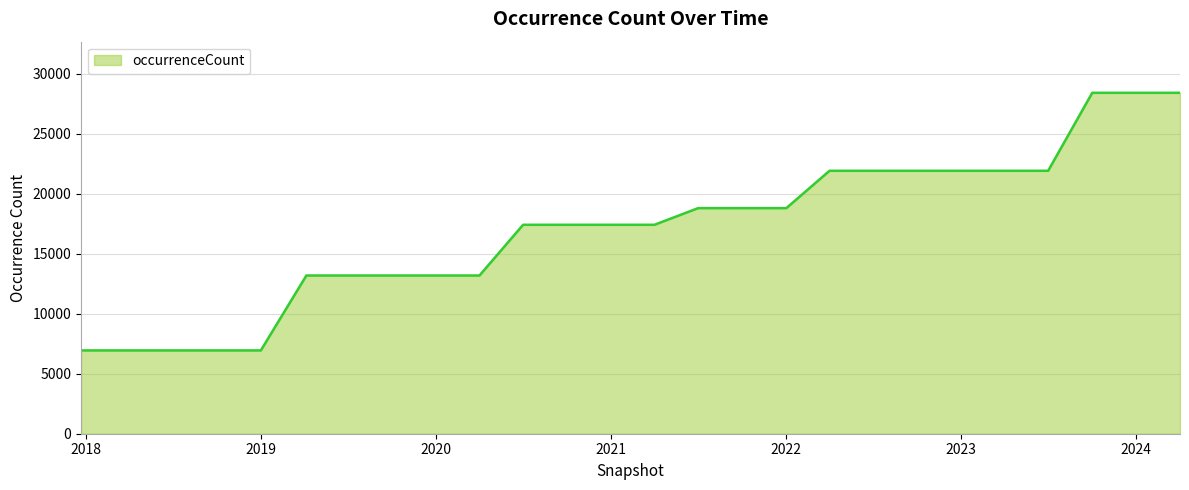

What is the sum of all values?

443552